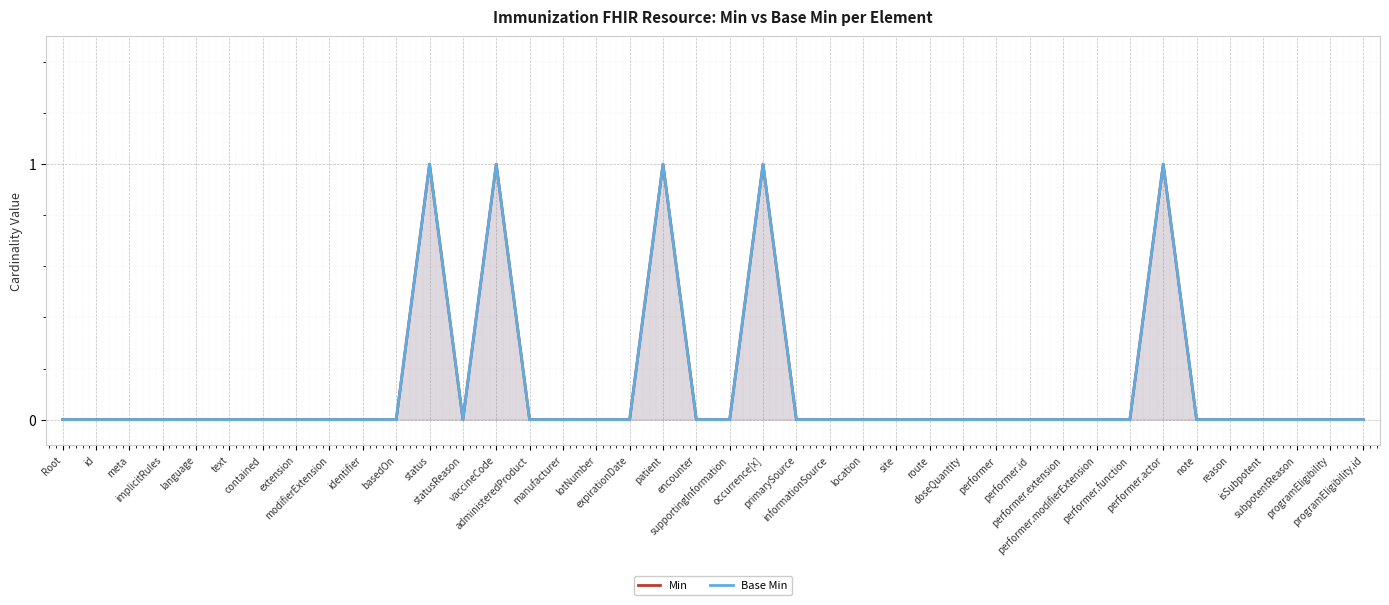

Does the chart display data point markers on the line(s)?

No